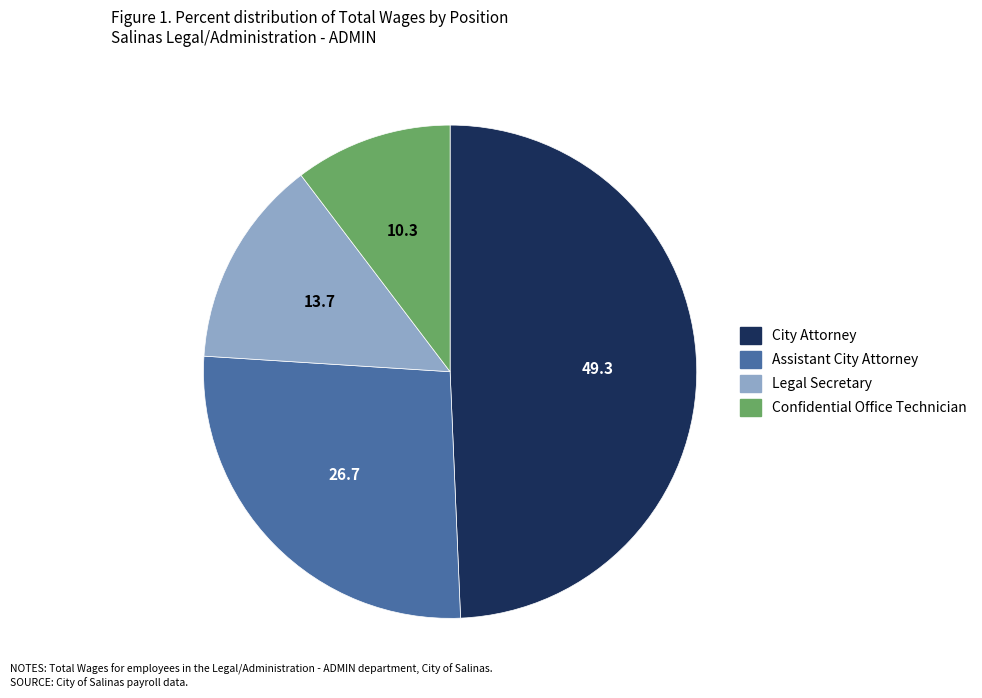

Which category has the smallest portion of the pie?

Confidential Office Technician